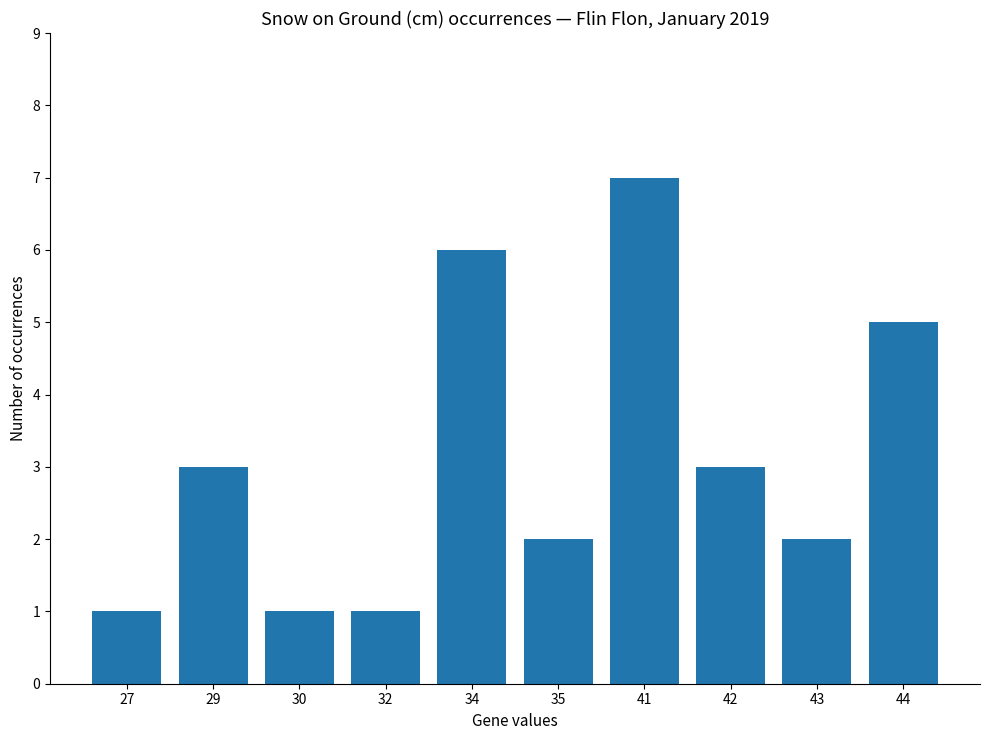

What is the approximate value at 44?

5